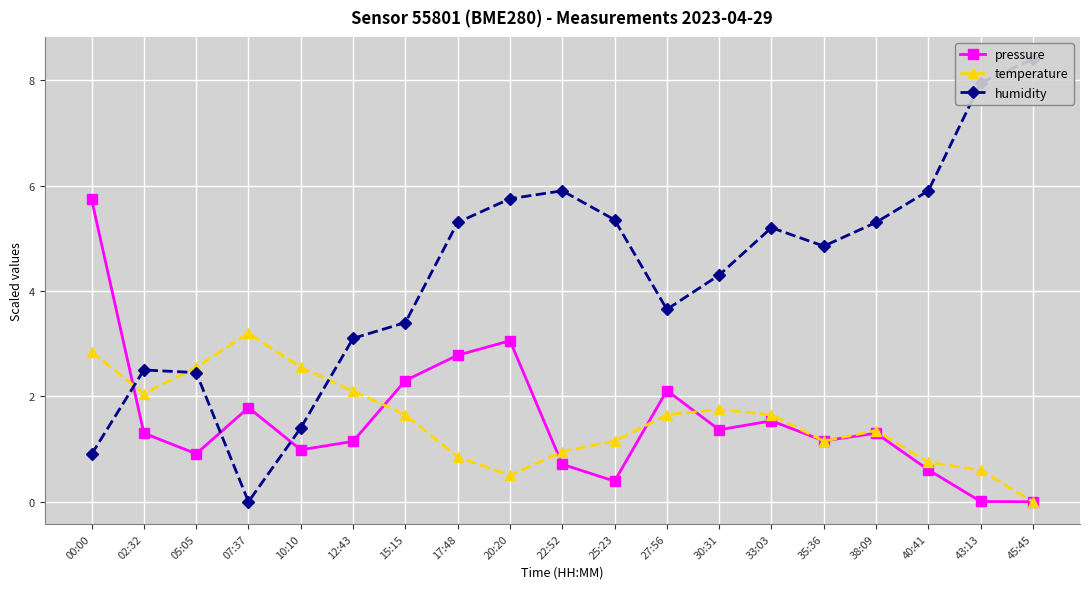

Where do humidity and temperature first cross each other?

00:00 and 02:32